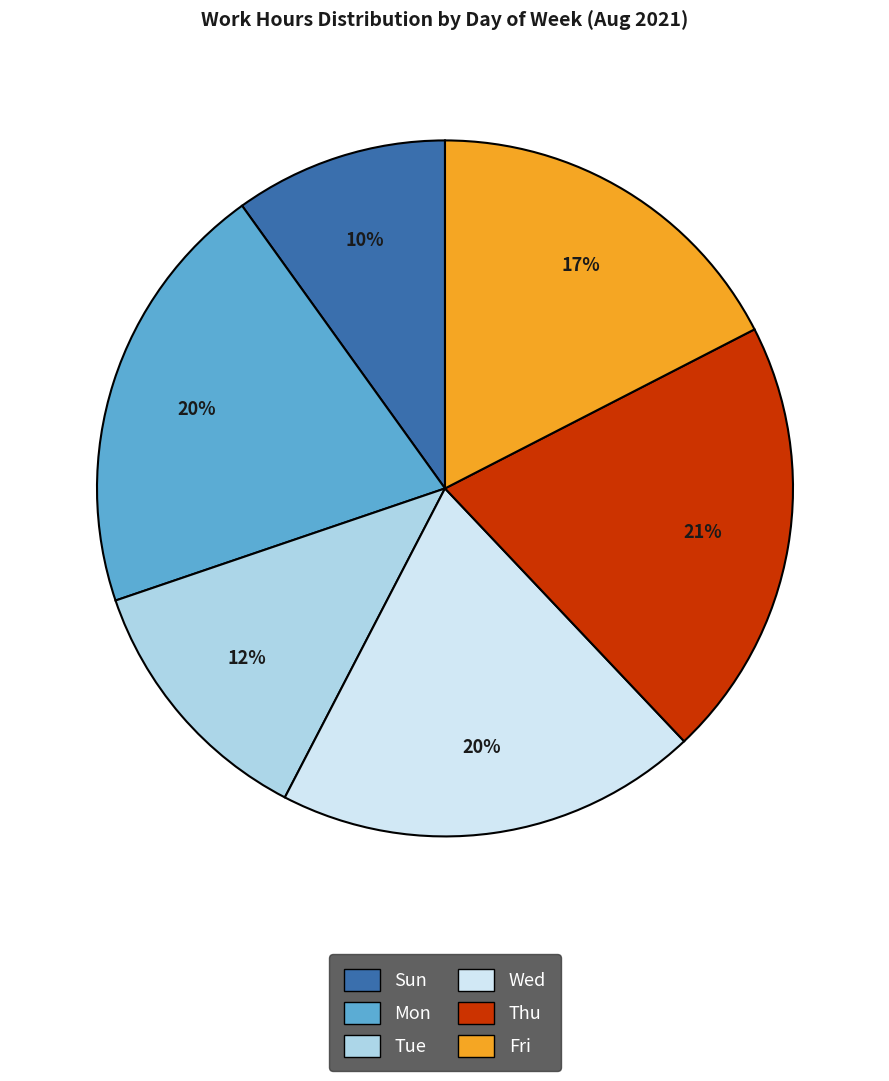

What percentage is the Tue slice, to the nearest percent?

12%